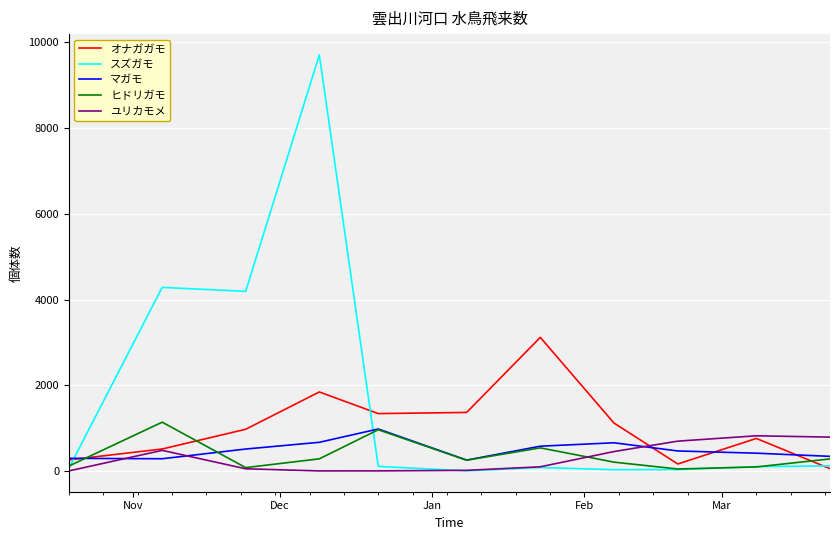

What is the minimum value for マガモ?

253